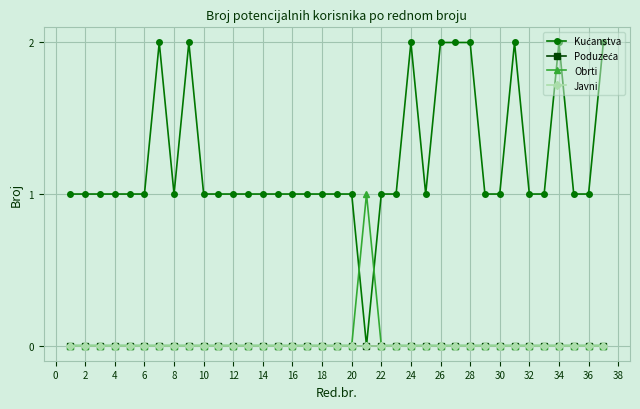

Is this an area chart (filled region under the line)?

No